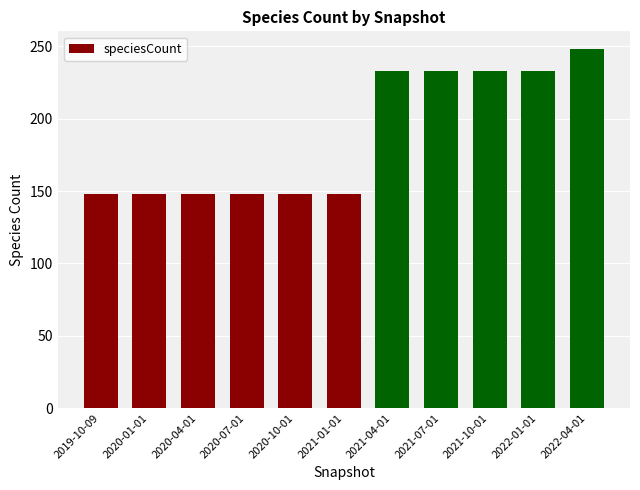

What is the value of the 5th bar from the left?

148